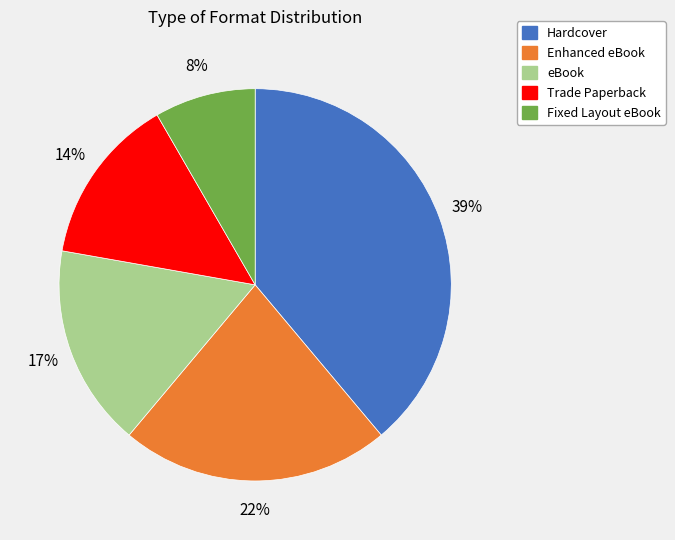

How many slices are in this pie chart?

5